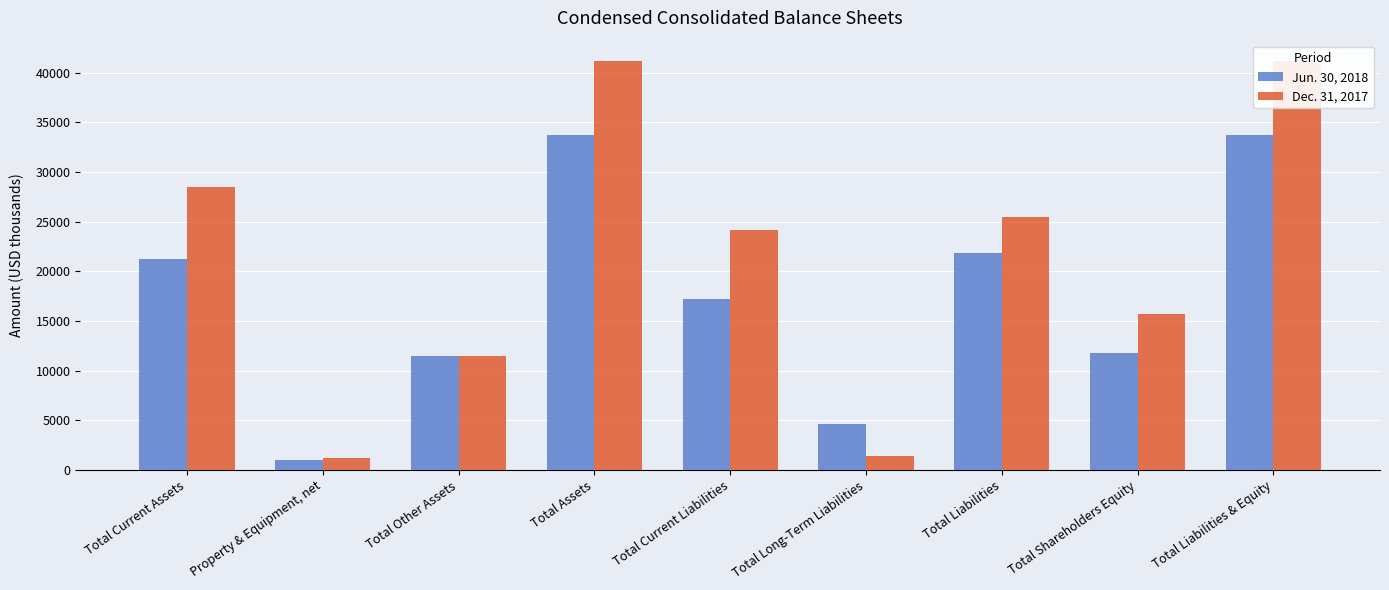

The value of Jun. 30, 2018 at Property & Equipment, net is 1359. True or false?

False